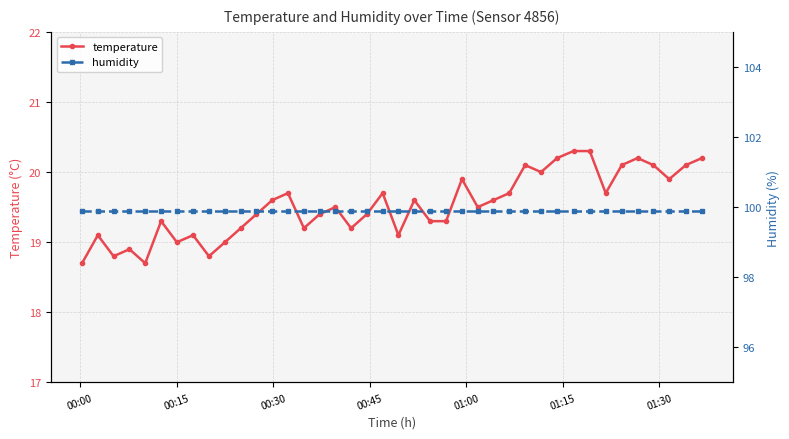

What is the highest value of the temperature series?

20.3